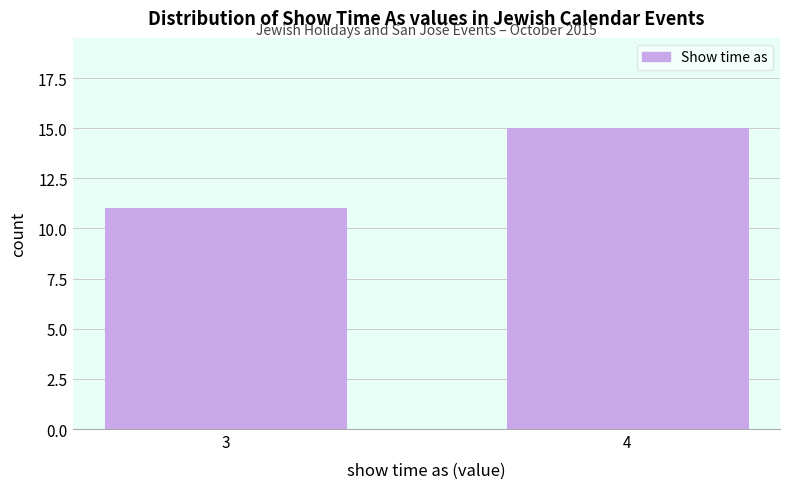

Reading left to right, list all the values displayed in this chart.

3=11	4=15